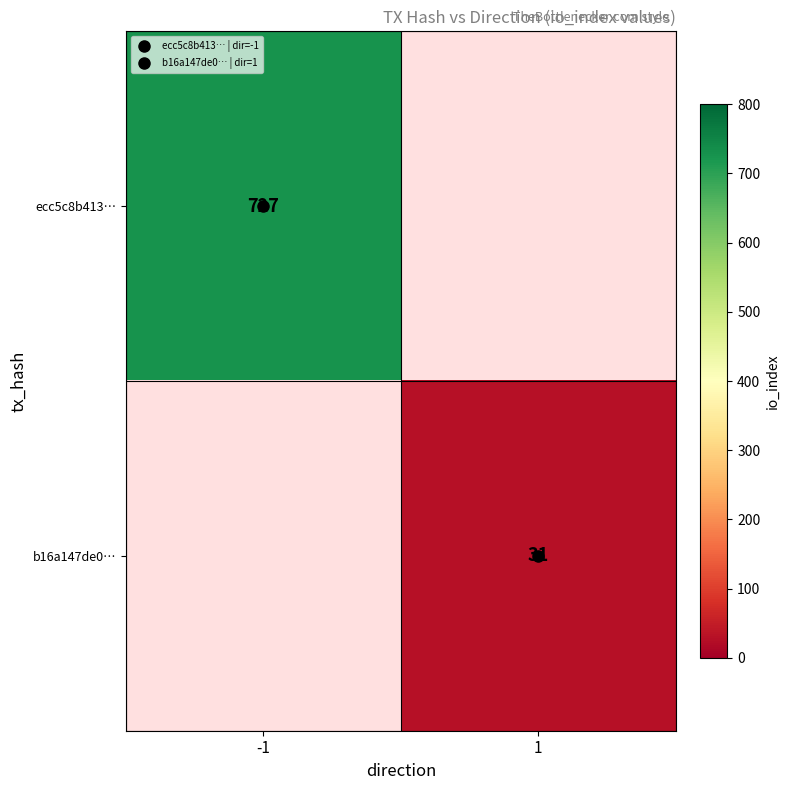

Which has a higher value, 1 or -1?

-1